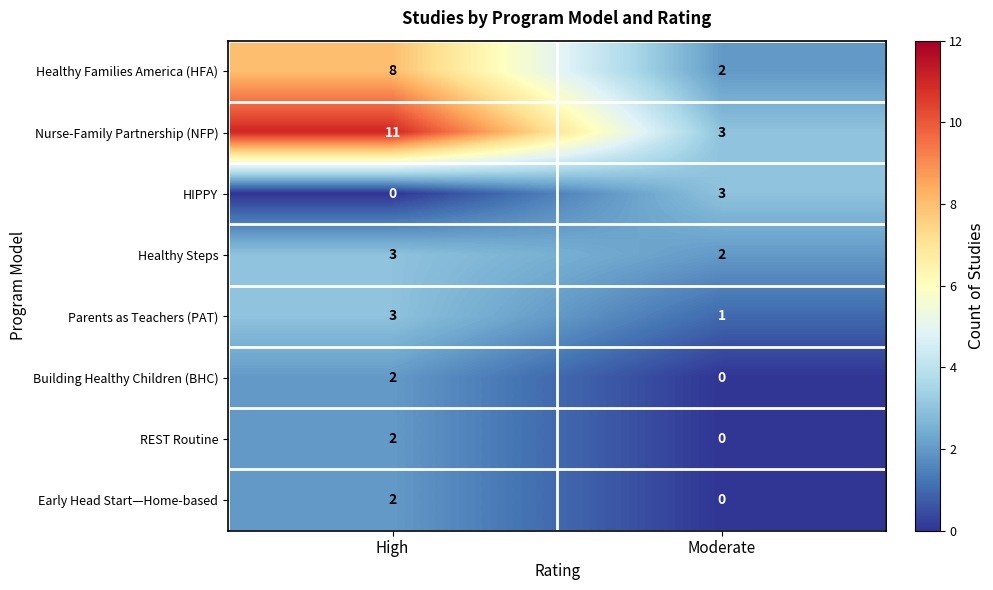

Reading left to right, extract all data points from this chart.

Healthy Families America (HFA): High=8	Moderate=2
Nurse-Family Partnership (NFP): High=11	Moderate=3
HIPPY: High=0	Moderate=3
Healthy Steps: High=3	Moderate=2
Parents as Teachers (PAT): High=3	Moderate=1
Building Healthy Children (BHC): High=2	Moderate=0
REST Routine: High=2	Moderate=0
Early Head Start—Home-based: High=2	Moderate=0